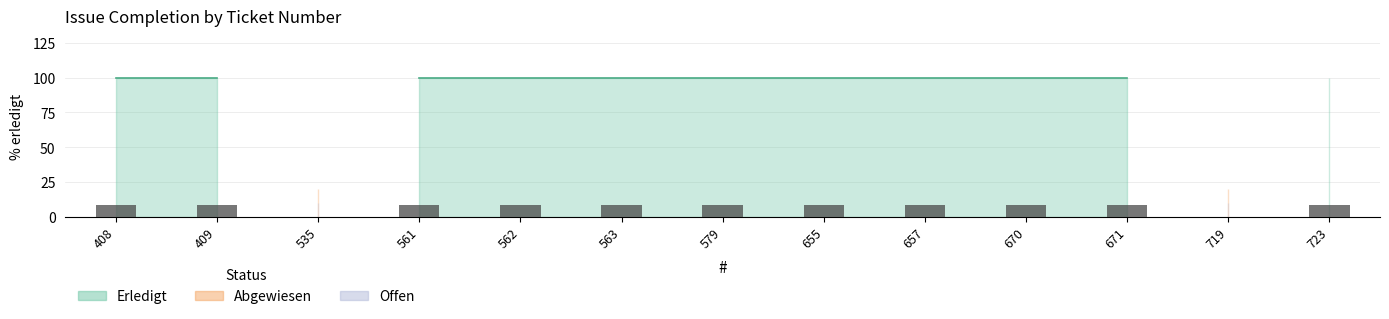

Read the value at 655.

8